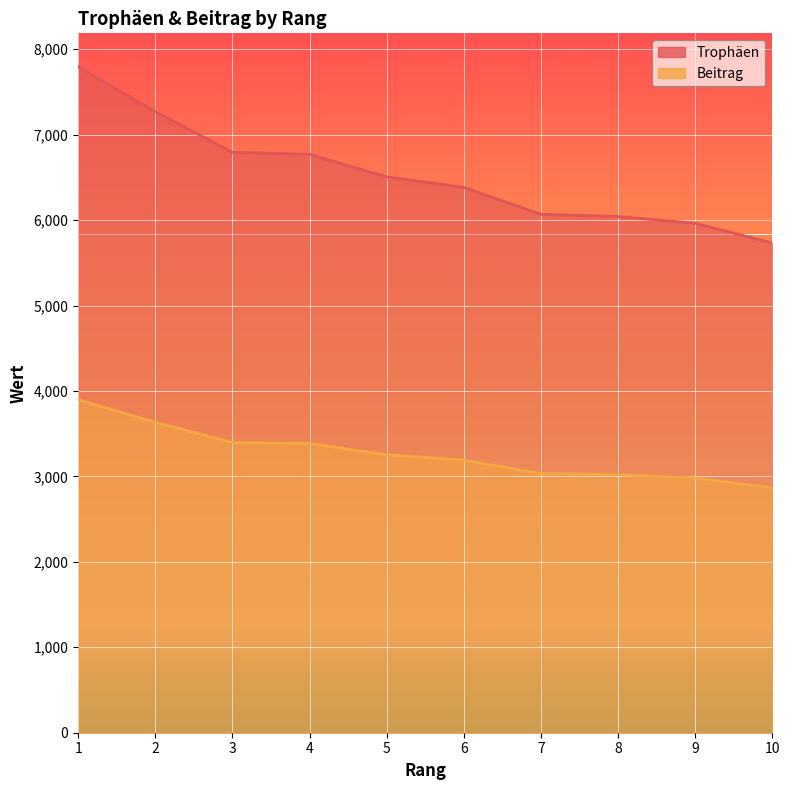

List the labels in order of Trophäen value, smallest first.

10, 9, 8, 7, 6, 5, 4, 3, 2, 1